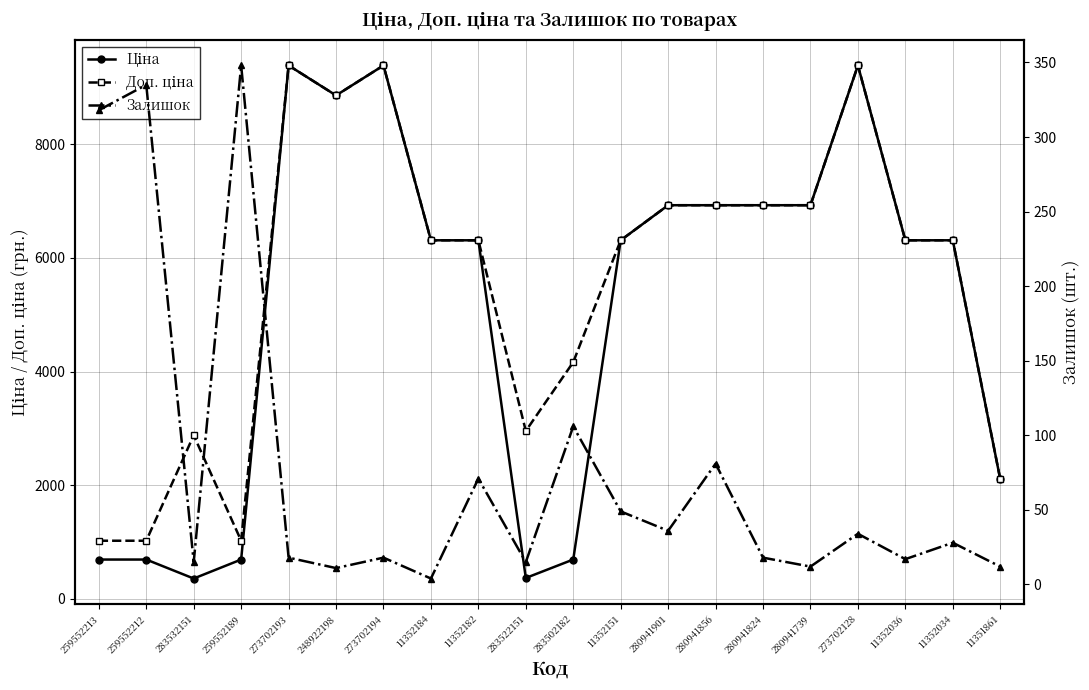

True or false: Ціна and Залишок cross at least once.

False